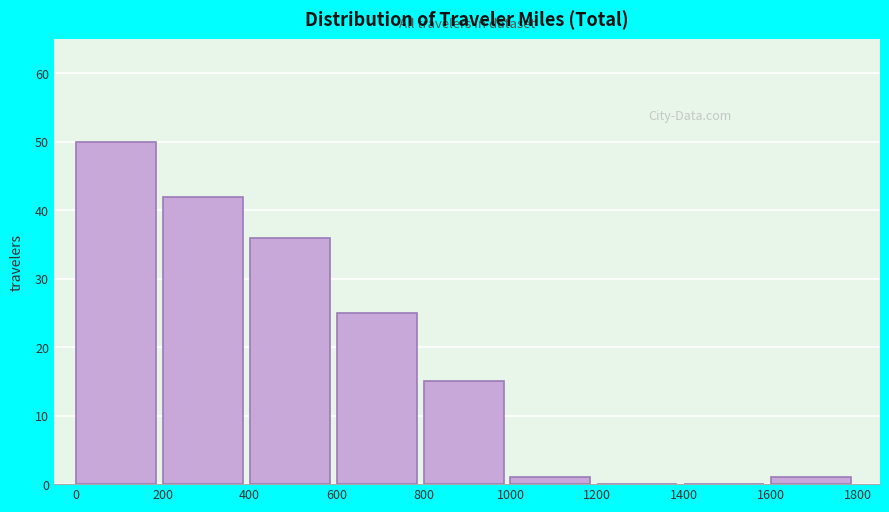

Reading left to right, transcribe this chart: for each bar, give the range it covers on the x-axis and its height. The values are not printed on the chart, so give them approximately, as read against the axis.

0 to 200: 50
200 to 400: 42
400 to 600: 36
600 to 800: 25
800 to 1000: 15
1000 to 1200: 1
1200 to 1400: 0
1400 to 1600: 0
1600 to 1800: 1